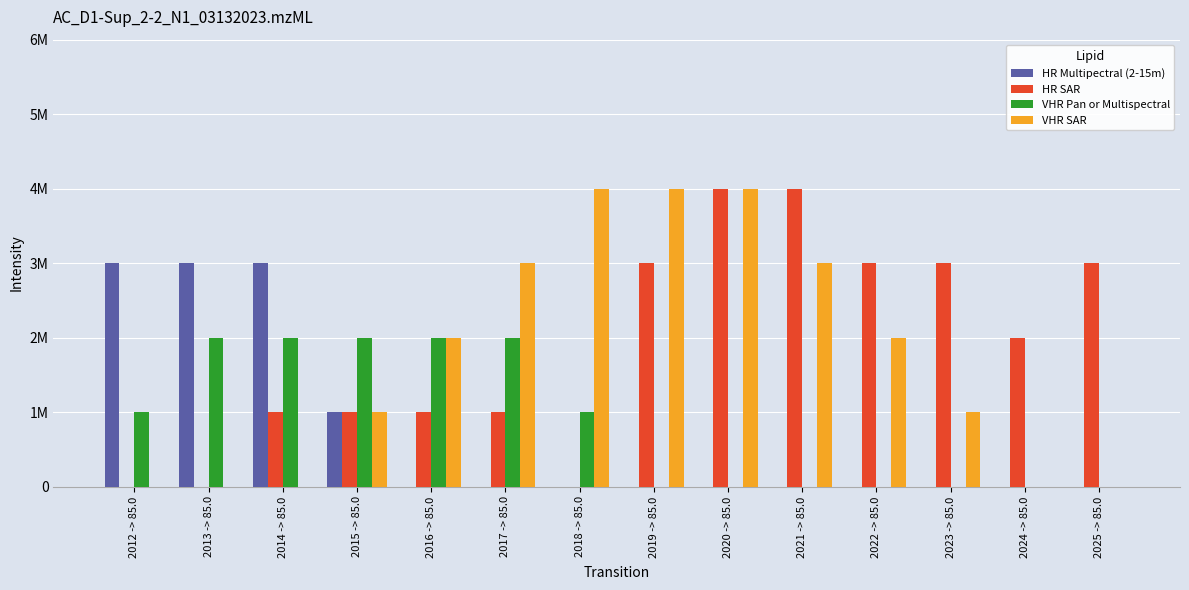

What are all the series names shown in the legend?

HR Multipectral (2-15m), HR SAR, VHR Pan or Multispectral, VHR SAR